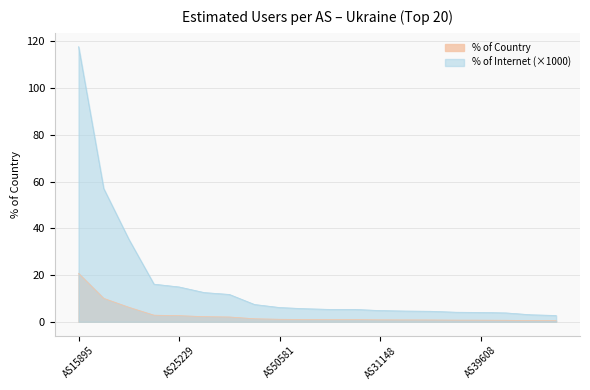

Reading right to left, extract all data points from this chart.

Users (est.): 0.5	0.5	0.7	0.7	0.7	0.8	0.8	0.8	0.9	0.9	1.0	1.1	1.3	2.1	2.2	2.6	2.8	6.2	10.0	20.7
Samples: 2.7	3.0	3.8	4.0	4.1	4.5	4.6	4.8	5.3	5.3	5.6	6.1	7.4	11.7	12.5	14.9	16.1	35.3	57.0	117.7